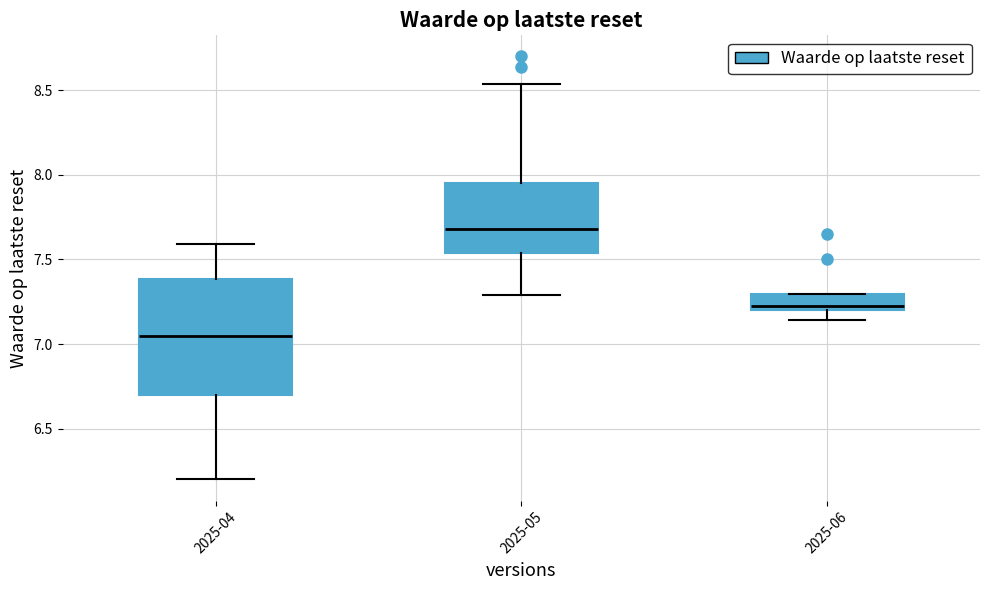

Where does the upper whisker of the box for 2025-05 end on the y-axis? The values are not printed on the chart, so give them approximately, as read against the axis.

8.55